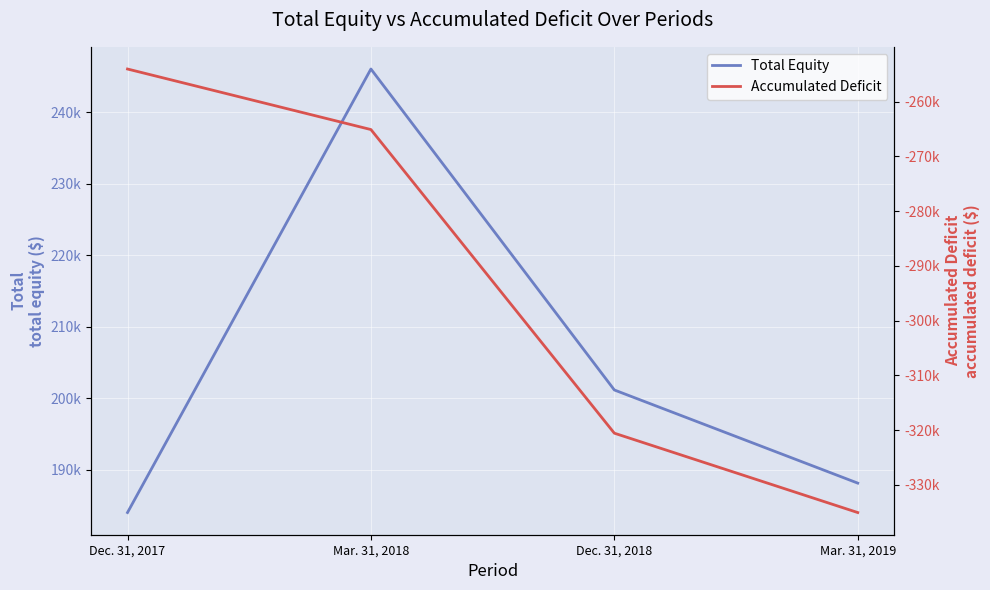

Reading left to right, what are all the values shown in this chart?

Total Equity: Dec. 31, 2017=184028	Mar. 31, 2018=246043	Dec. 31, 2018=201167	Mar. 31, 2019=188143
Accumulated Deficit: Dec. 31, 2017=-254062	Mar. 31, 2018=-265116	Dec. 31, 2018=-320543	Mar. 31, 2019=-335032